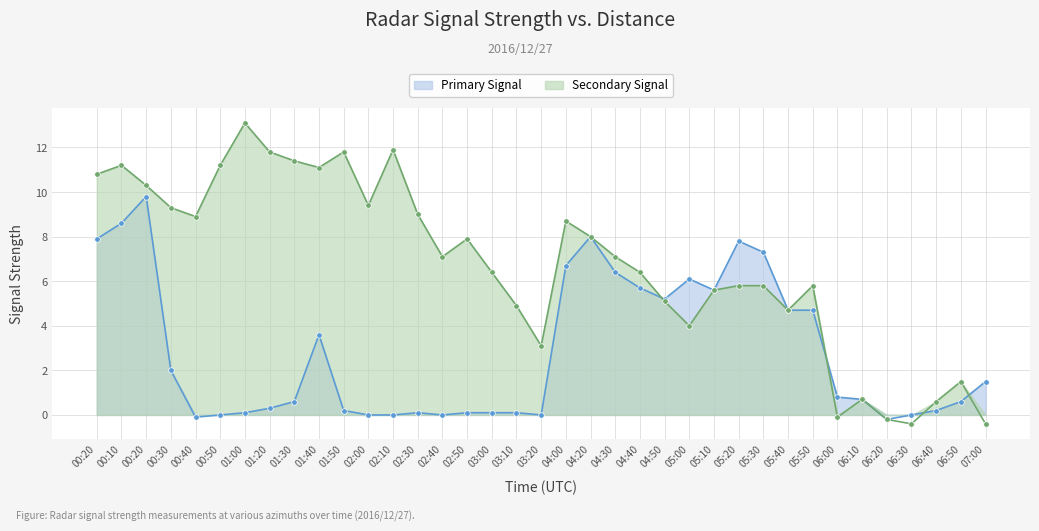

Rank the series at 01:50 from lowest to highest value.

Primary Signal, Secondary Signal